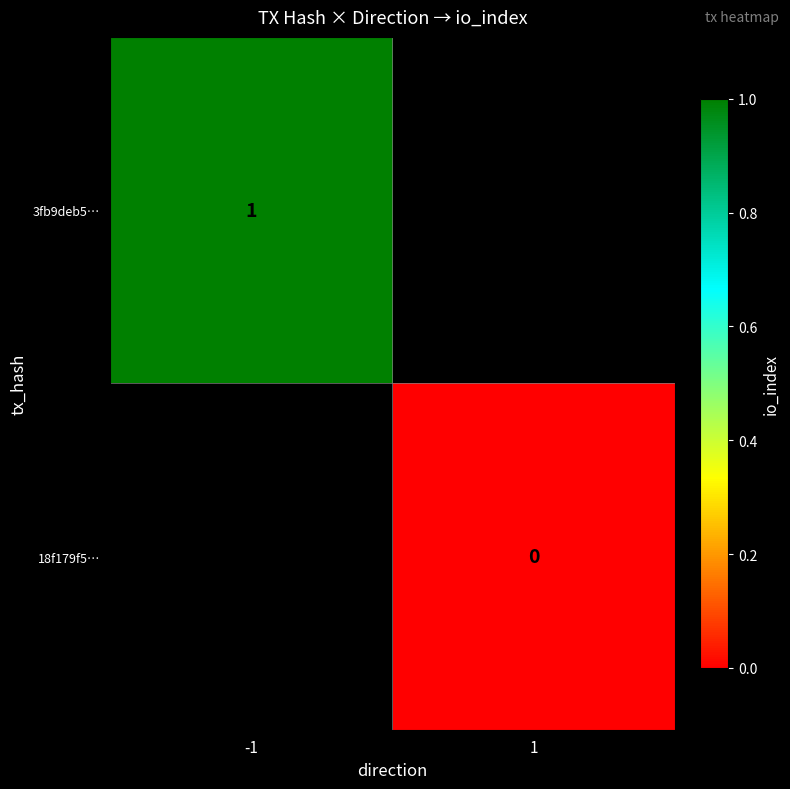

At how many categories does at least one series exceed 0?

1